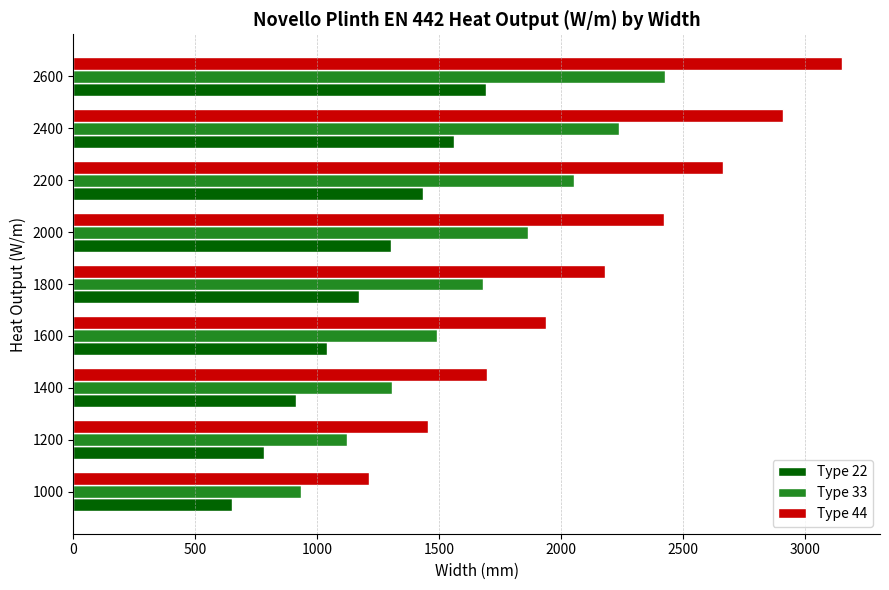

What is the spread (max minus min) of values at 2000?

1122